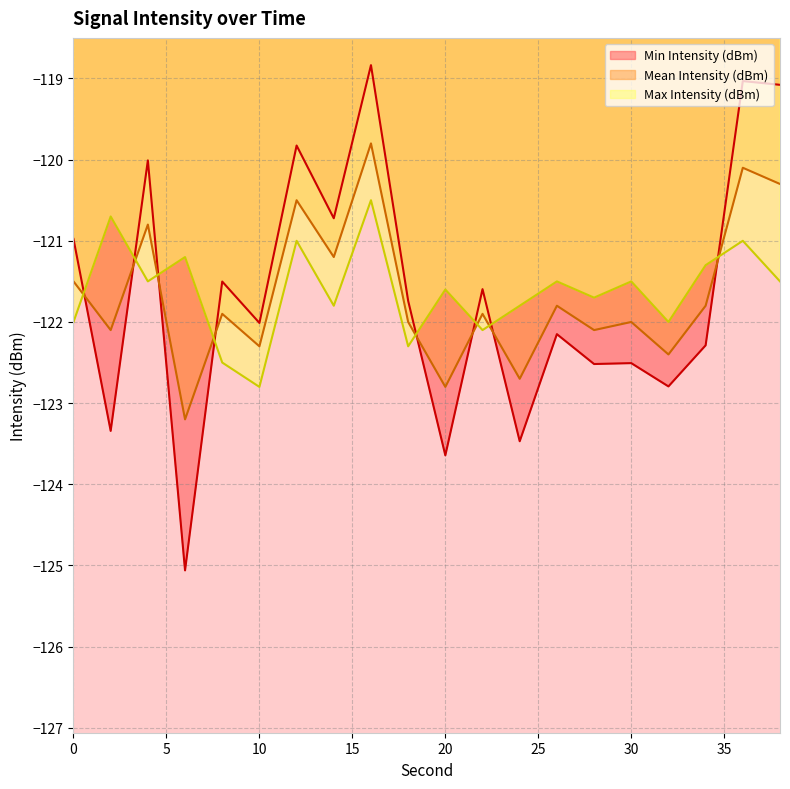

Between which two adjacent categories do Min Intensity (dBm) and Mean Intensity (dBm) first intersect?

0 and 2